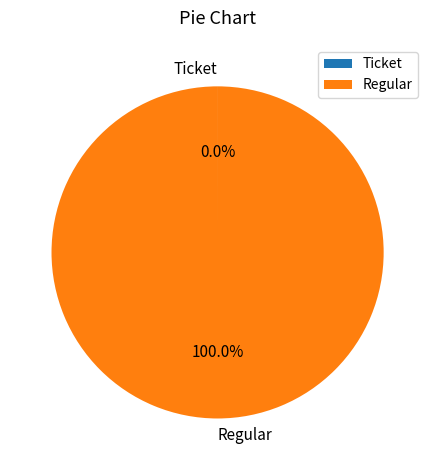

What is the largest slice in the pie chart?

Regular